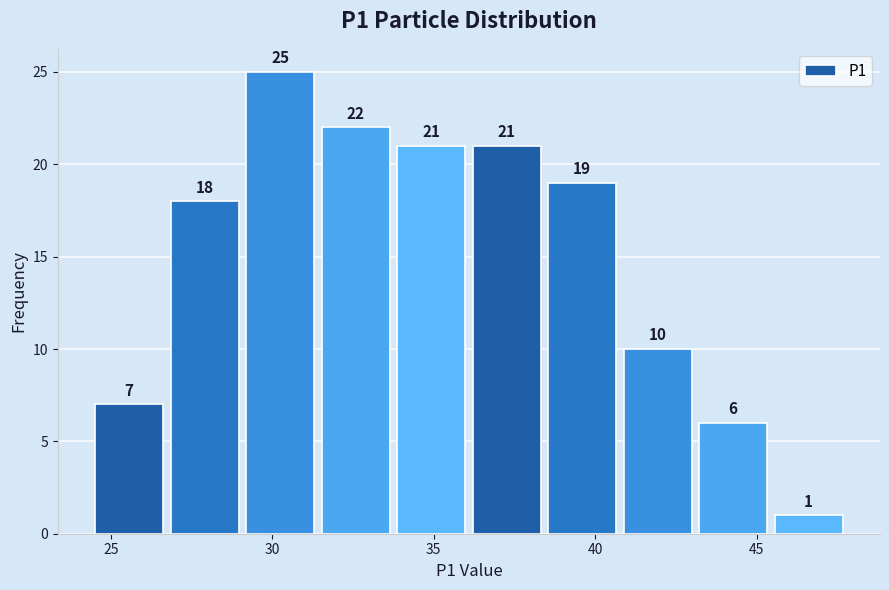

Over which range of the x-axis is the bar tallest?

29.0 to 31.5